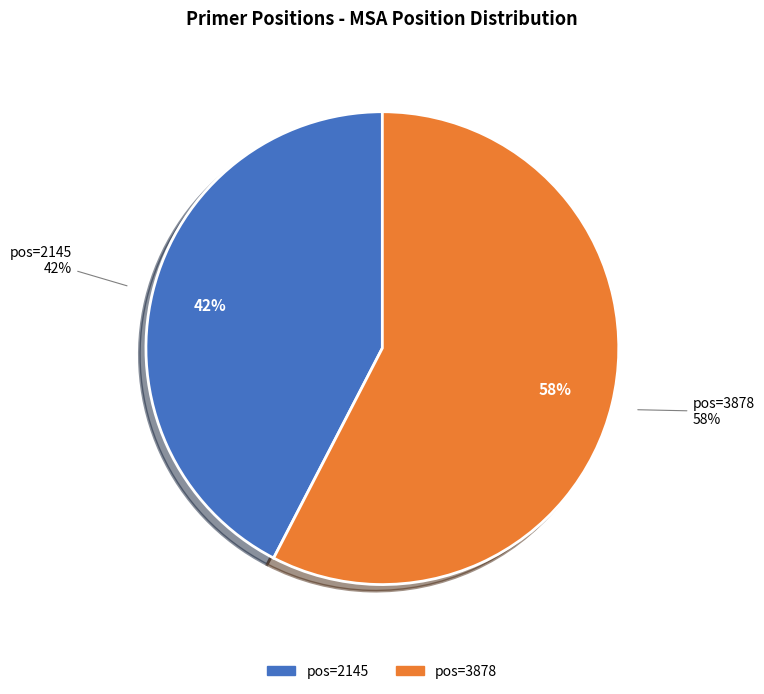

What portion of the pie excludes 3878?

42.4%